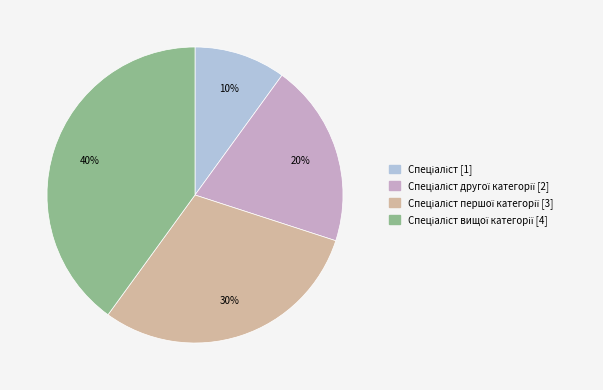

To the nearest percent, what is the difference between the largest and smallest slice percentages?

30%